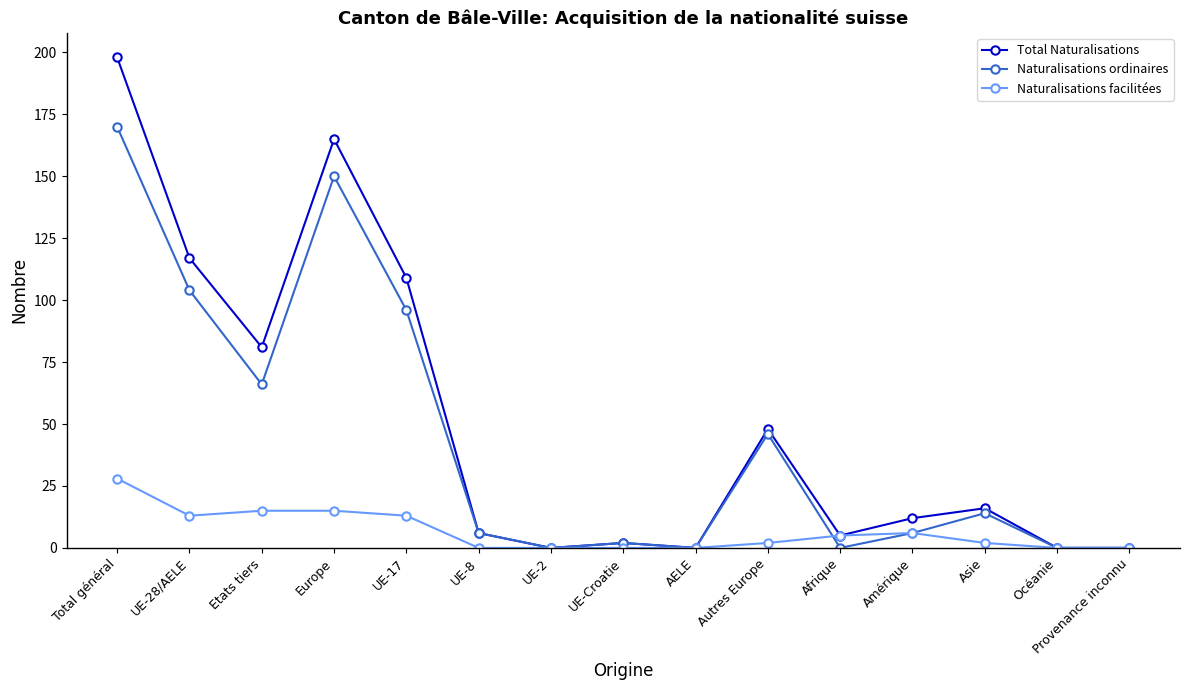

Where is the first local minimum for Naturalisations facilitées?

UE-28/AELE